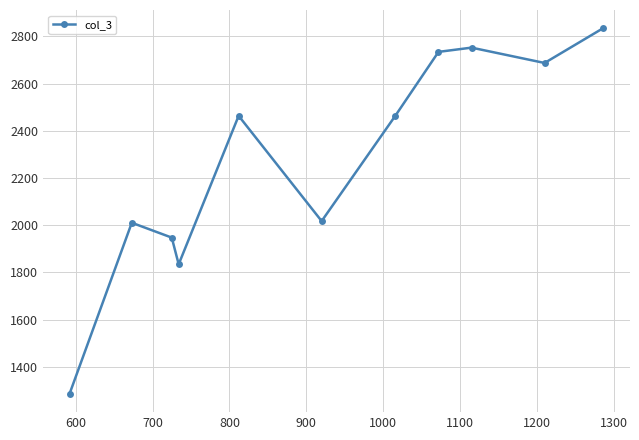

What is the smallest value displayed?

1285